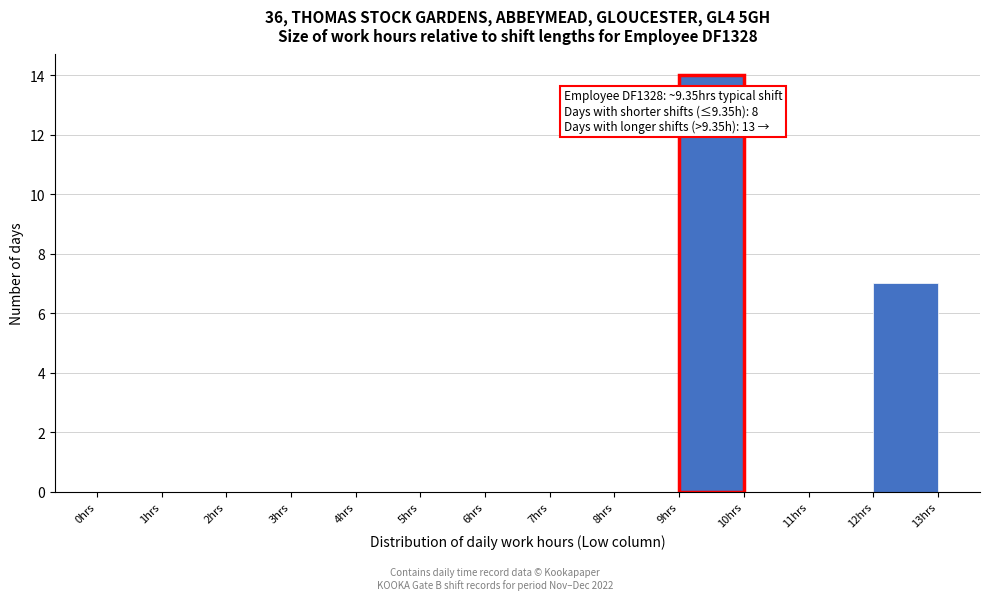

Over which range of the x-axis is the bar tallest?

9 to 10